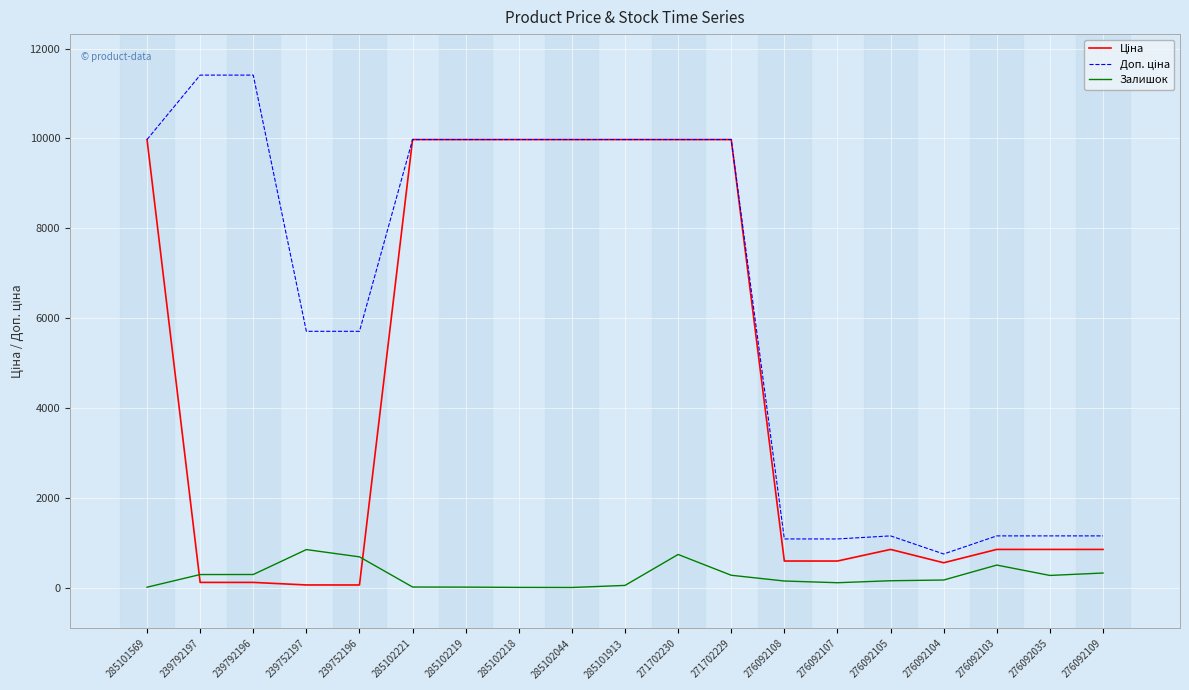

What is the difference between the second highest and minimum values in the Залишок series?

735.0